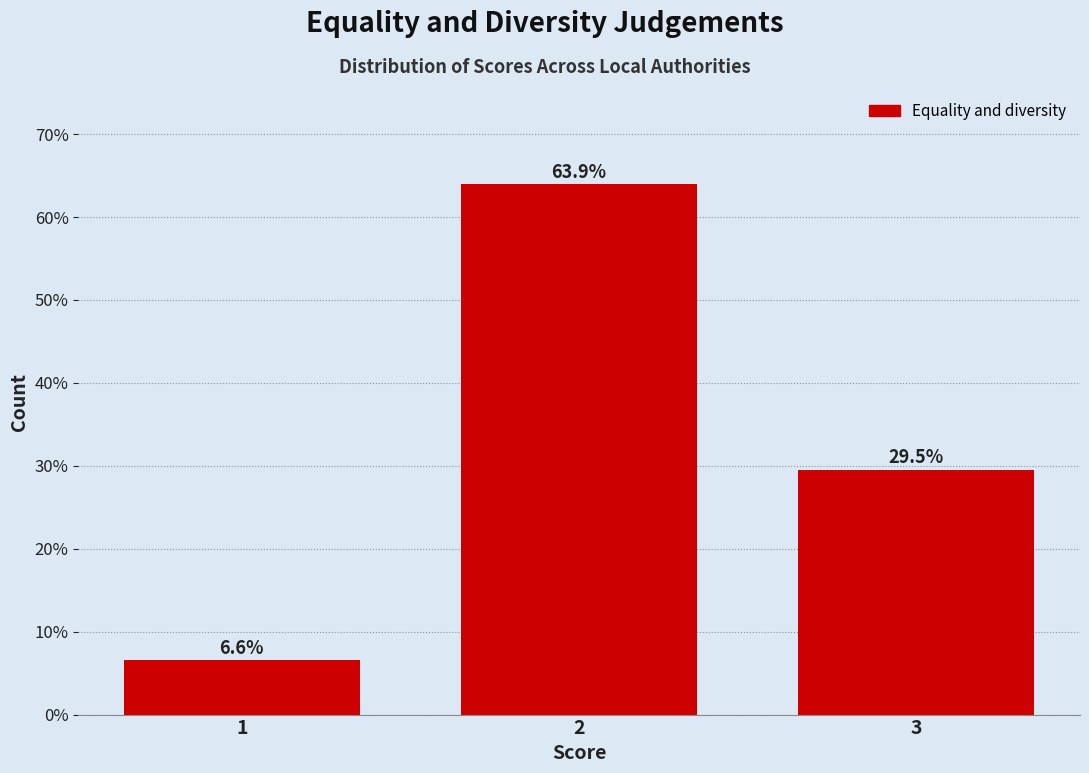

Reading left to right, what are all the values shown in this chart?

1=6.6	2=63.9	3=29.5